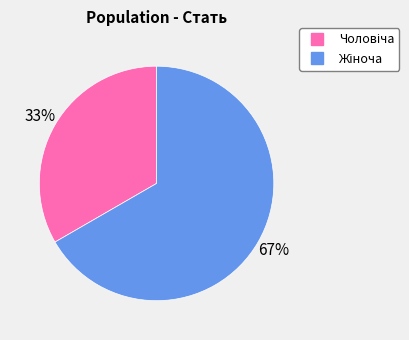

Is there any slice that represents more than half of the pie?

Yes